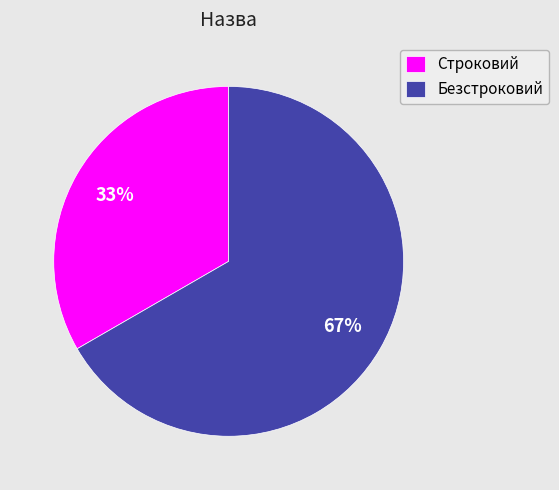

To the nearest percent, what percentage of the pie is Безстроковий?

67%